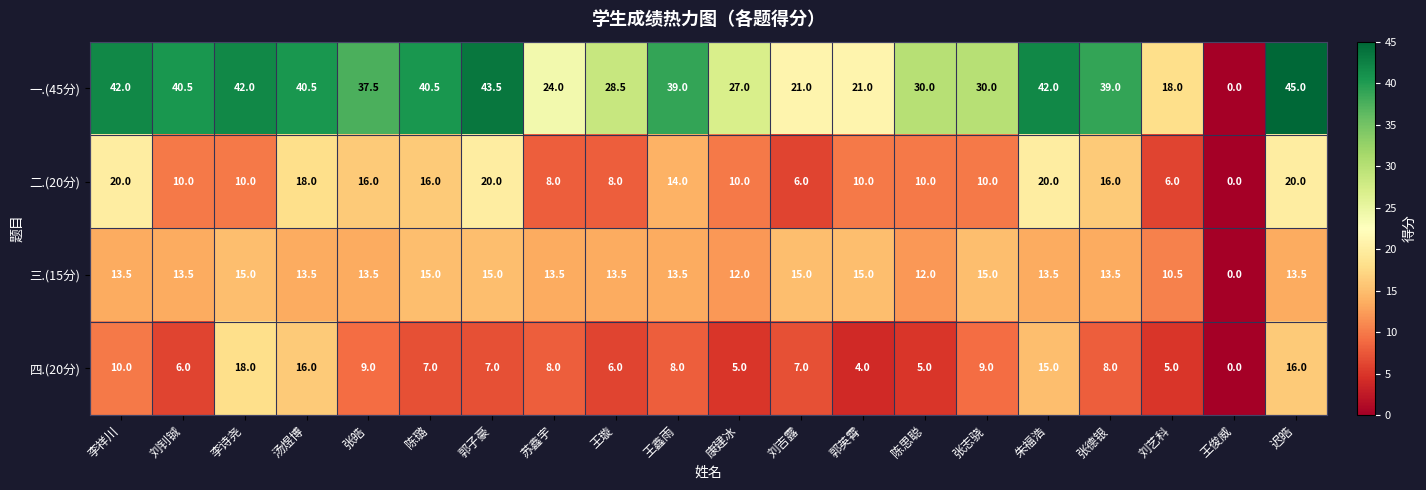

Where does the 二.(20分) series first go above 10?

李祥川